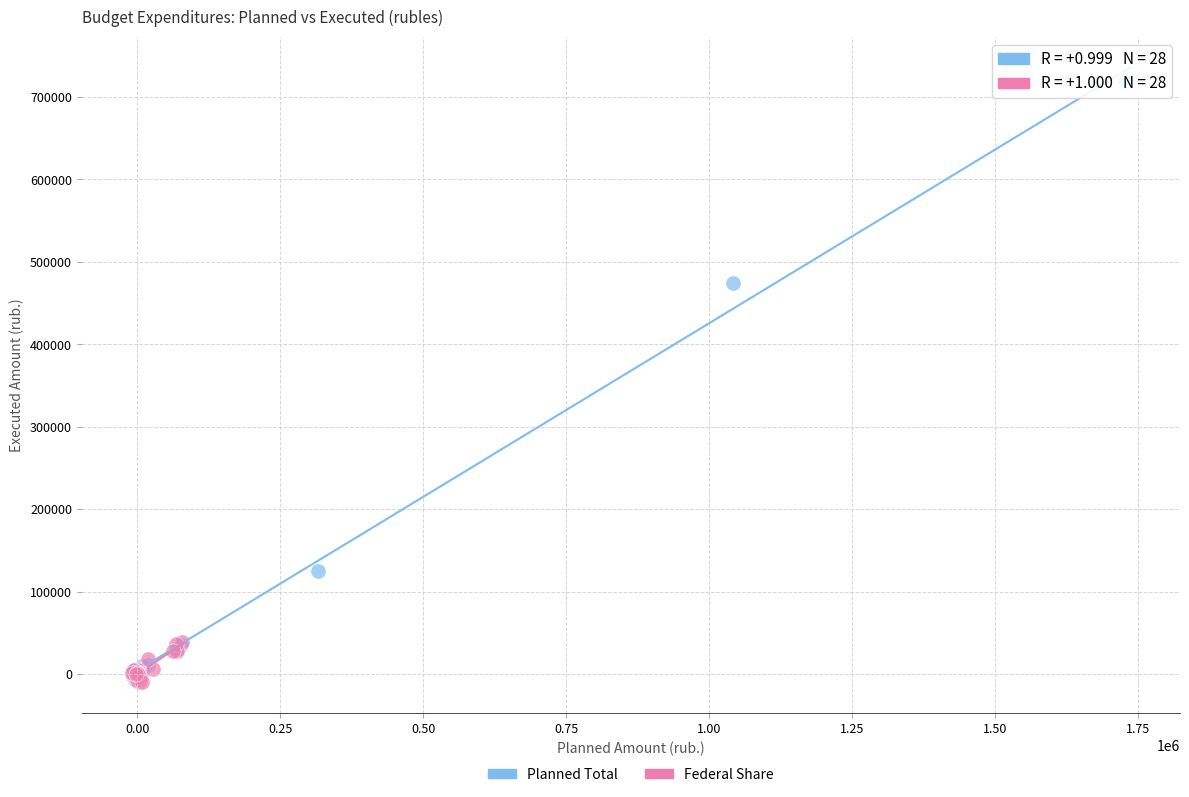

Which series reaches the maximum Y coordinate?

Planned Total